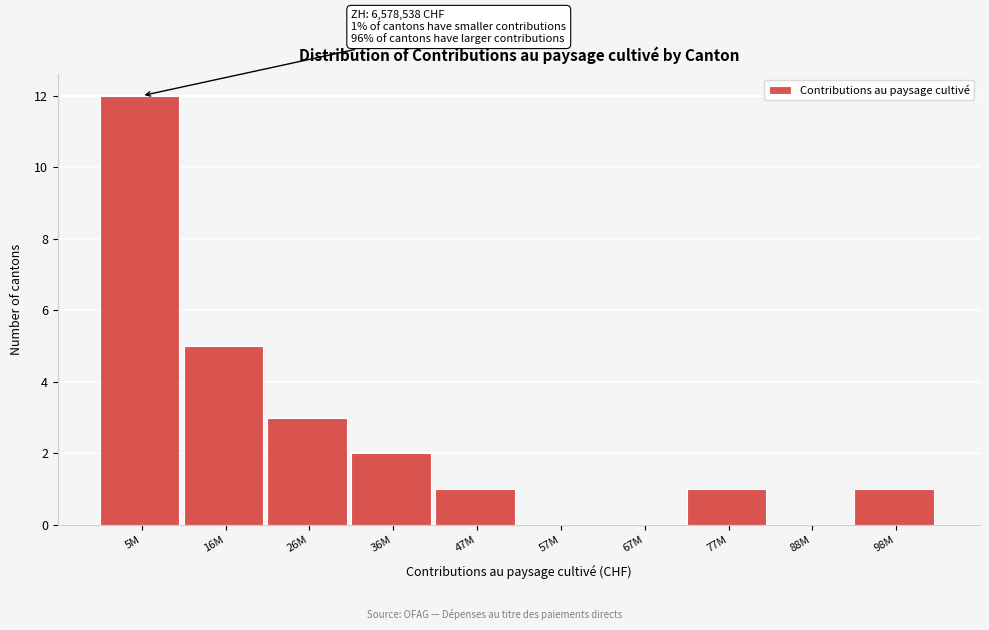

Reading left to right, list all the values displayed in this chart.

5M=12	16M=5	26M=3	36M=2	47M=1	57M=0	67M=0	77M=1	88M=0	98M=1